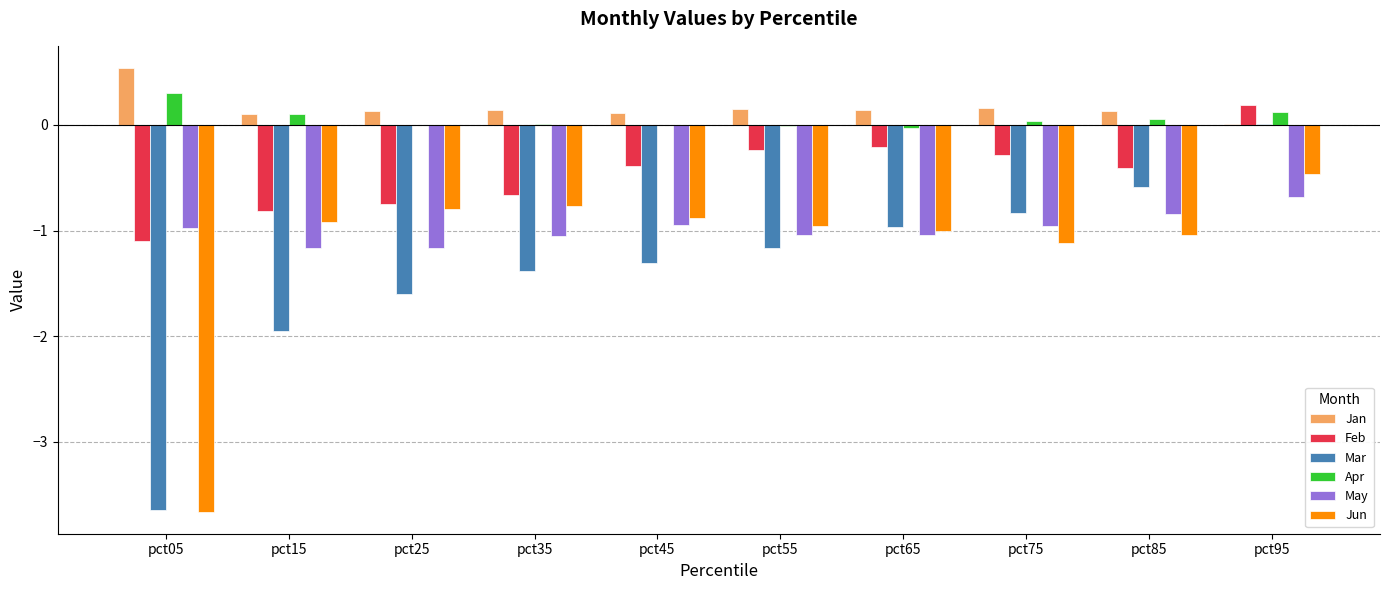

Between pct55 and pct85, which series saw the biggest shift?

Mar